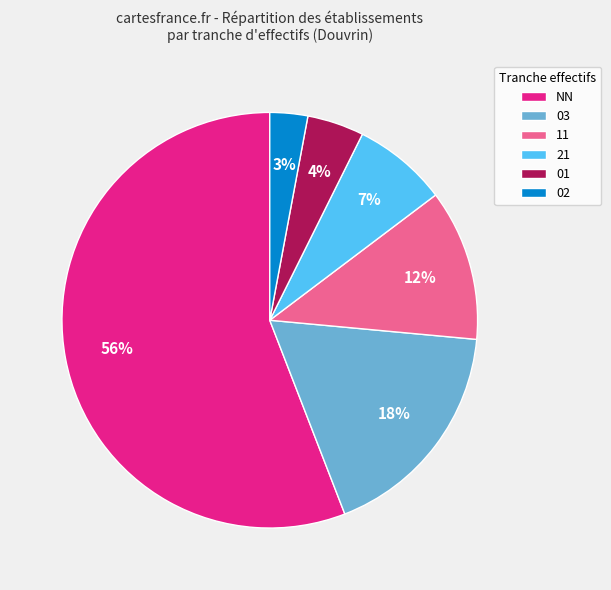

Does any single category account for the majority?

Yes